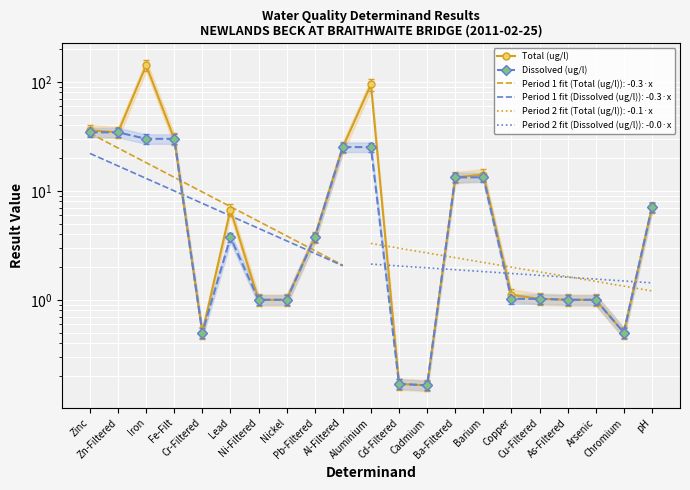

How many lines are shown in the chart?

2